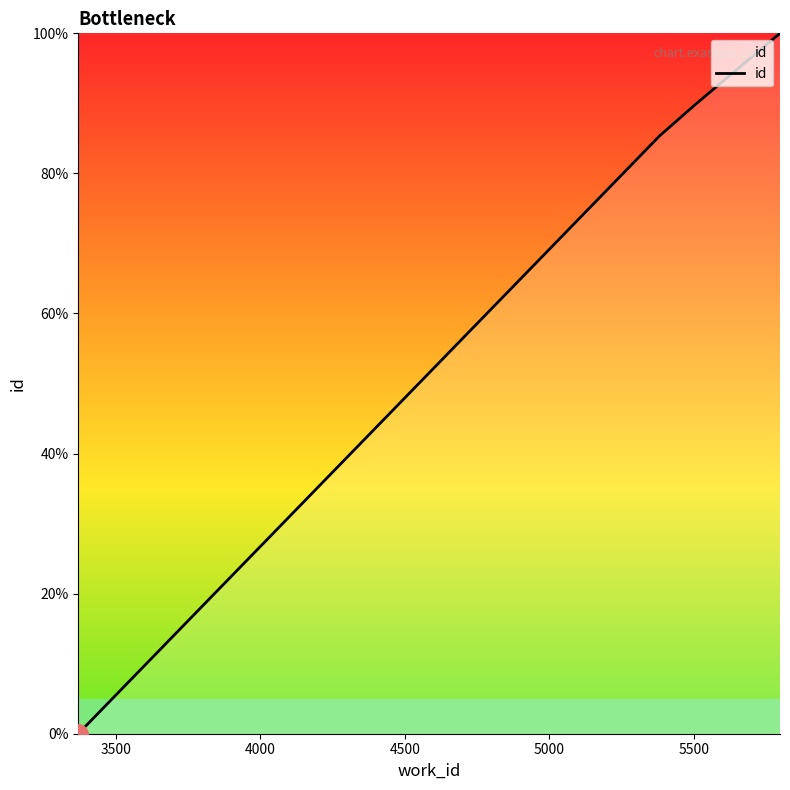

True or false: the data has more than 2 interior local peaks.

False